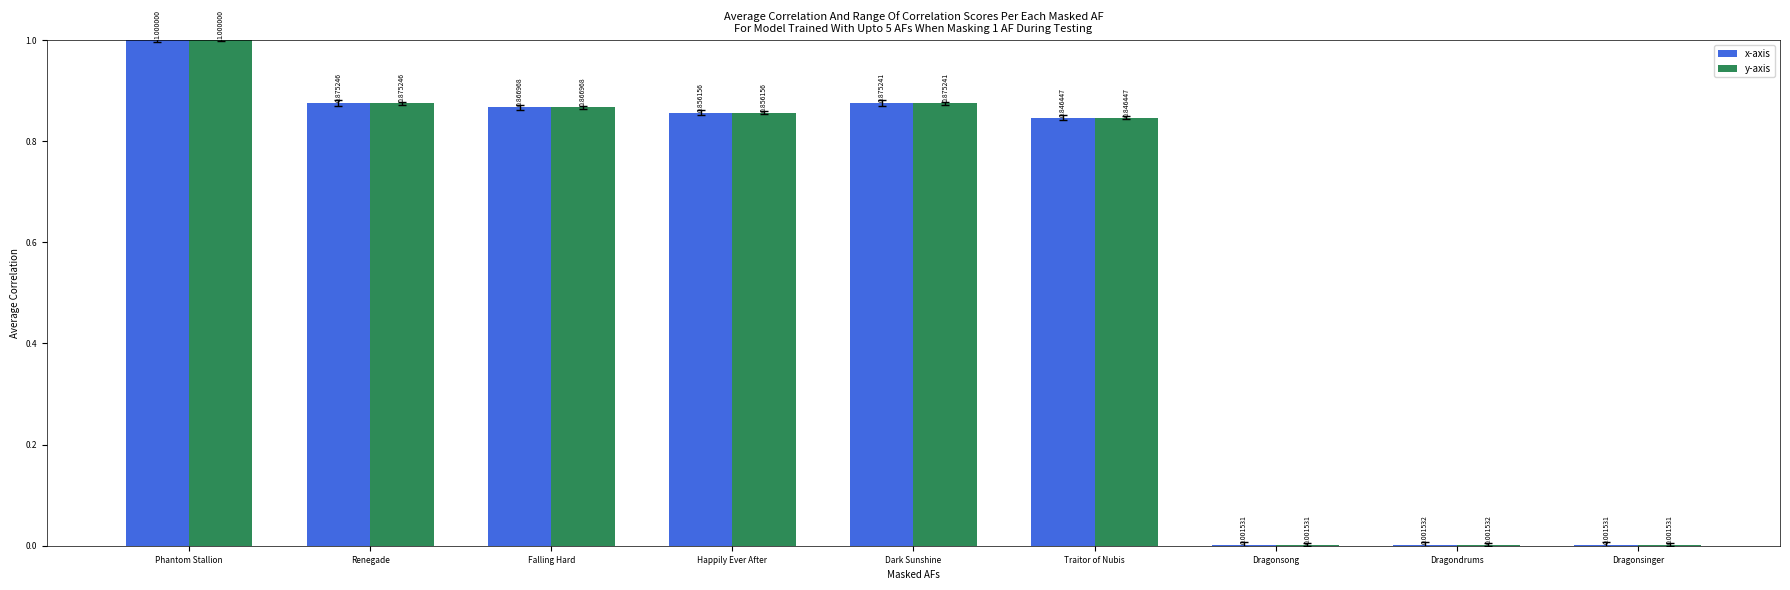

Is the value of y-axis at Dragonsinger greater than the value of x-axis at Renegade?

No